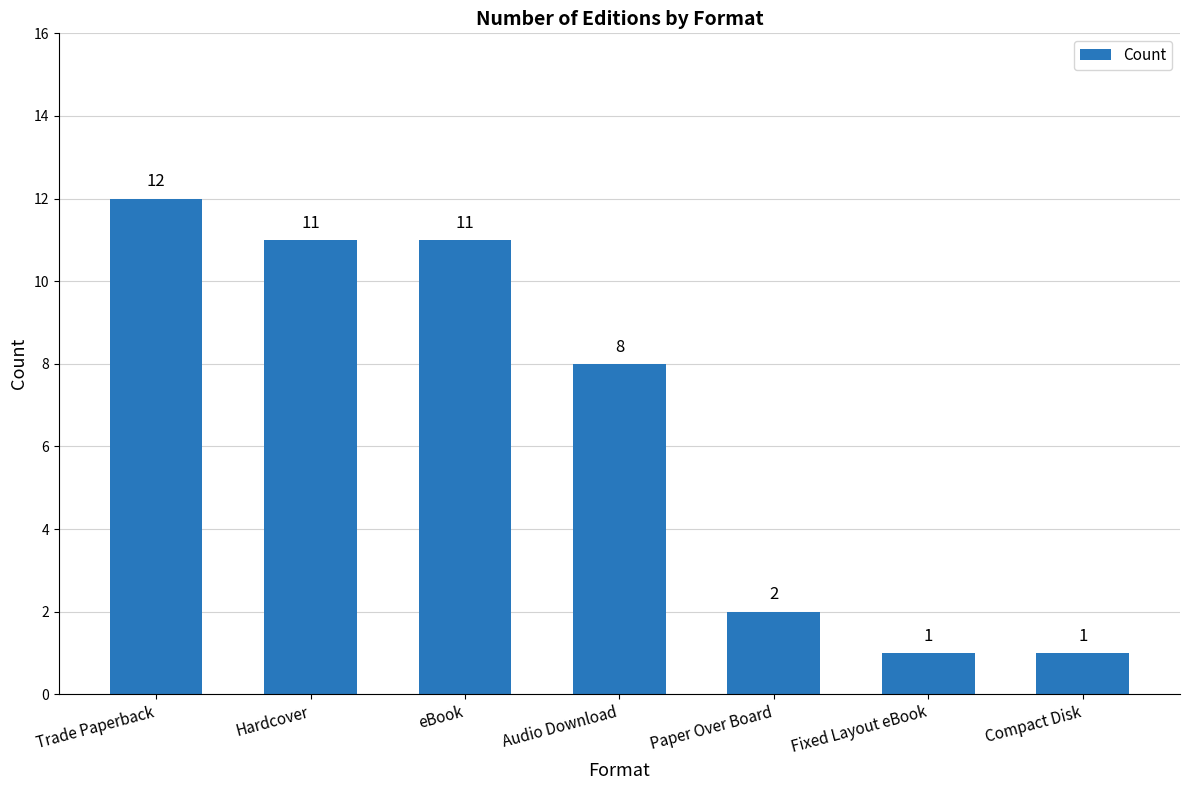

What is the minimum value shown in the chart?

1